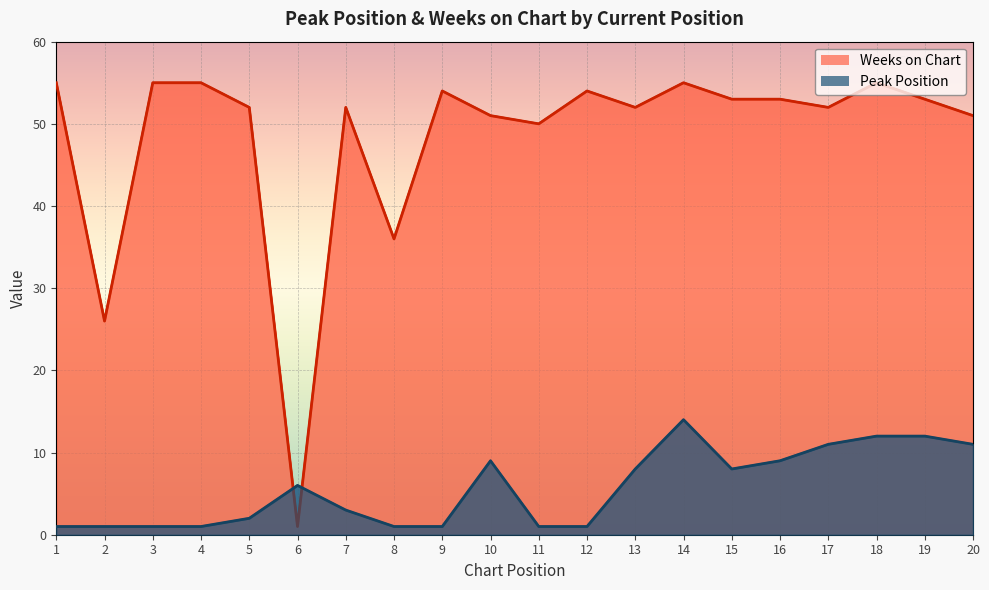

At how many categories does at least one series exceed 43?

17